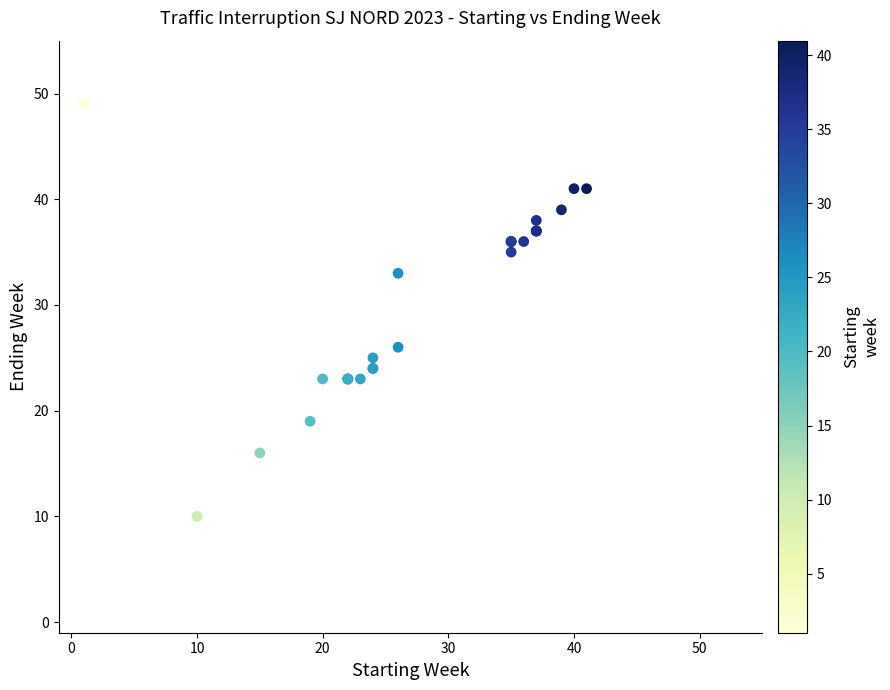

What Y value in the scatter plot is closest to 29?

26